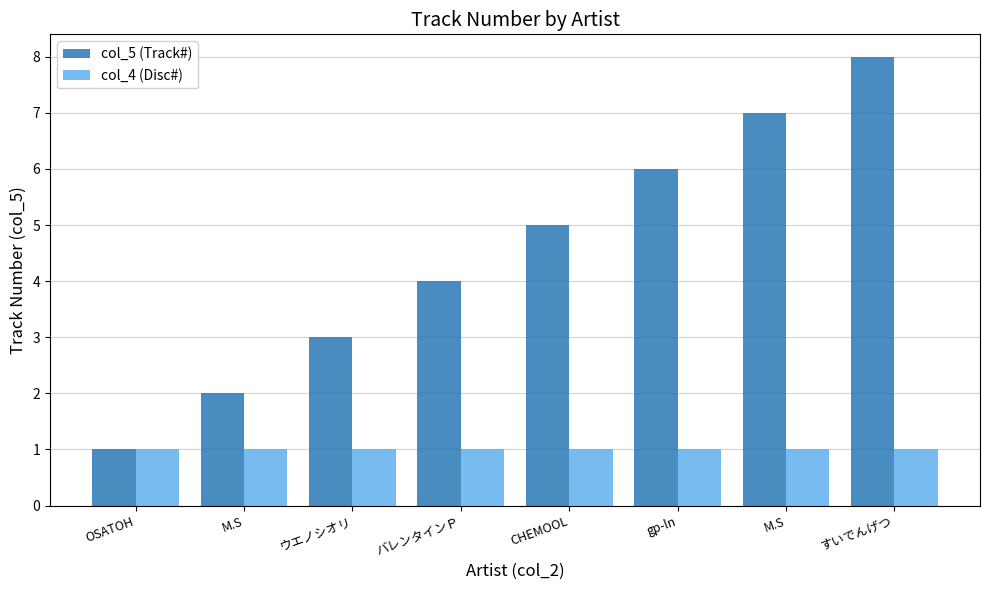

Count the number of categories in the chart.

8